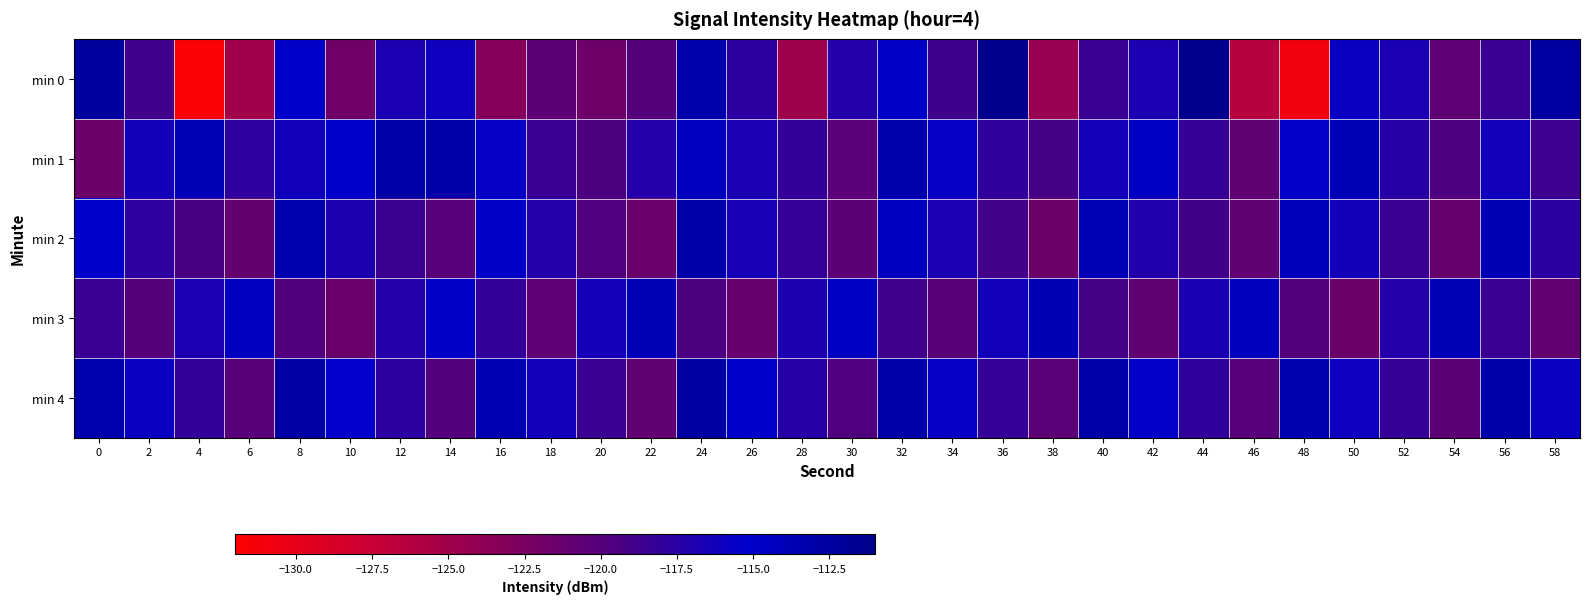

What is the total value across all series at 34?

-587.3